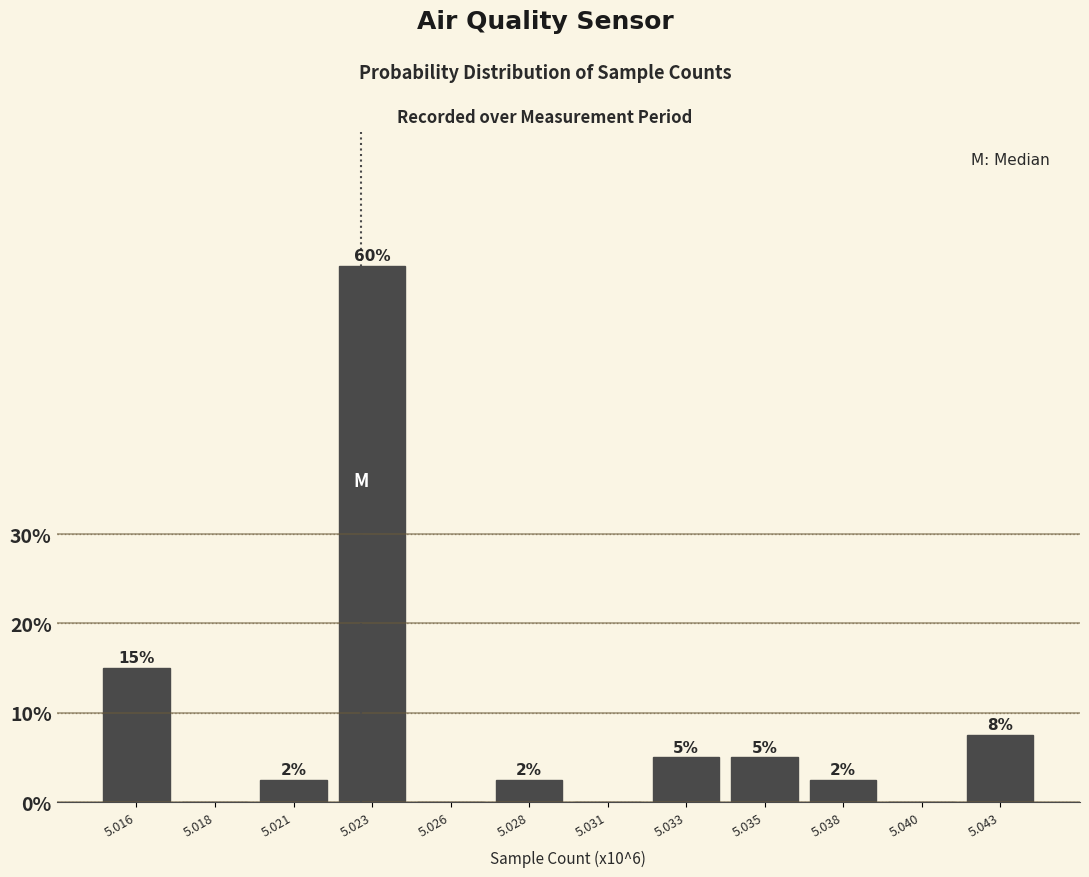

What is the maximum value shown in the chart?

60.0